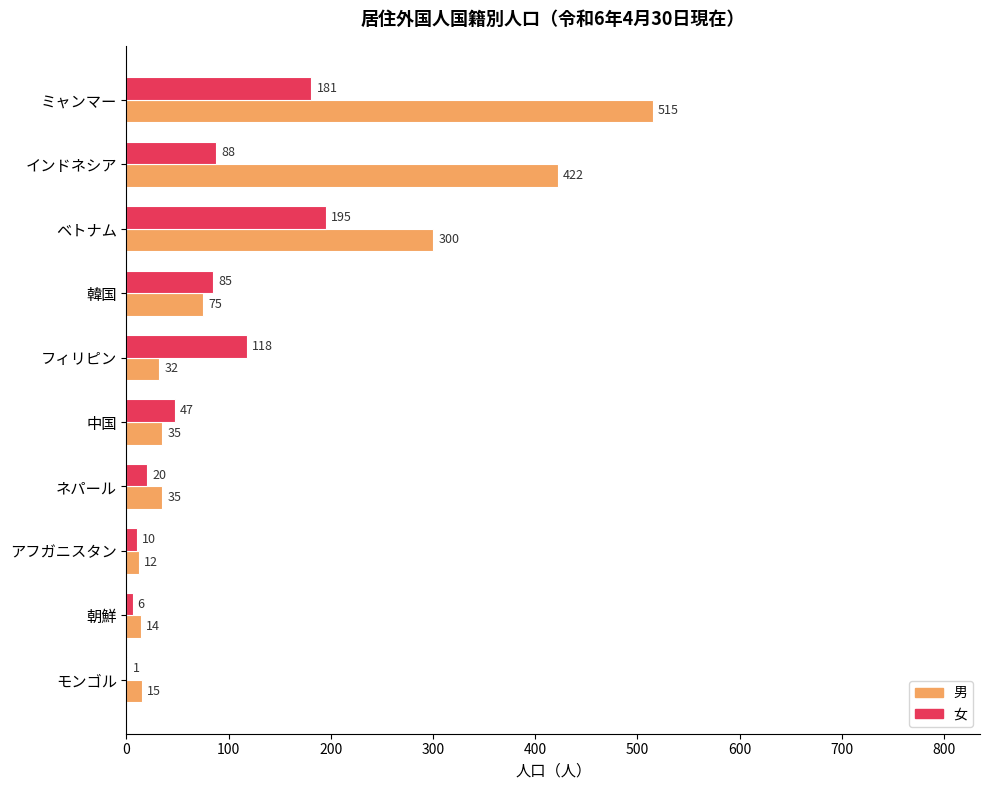

True or false: 男 has a value of 284 at インドネシア.

False